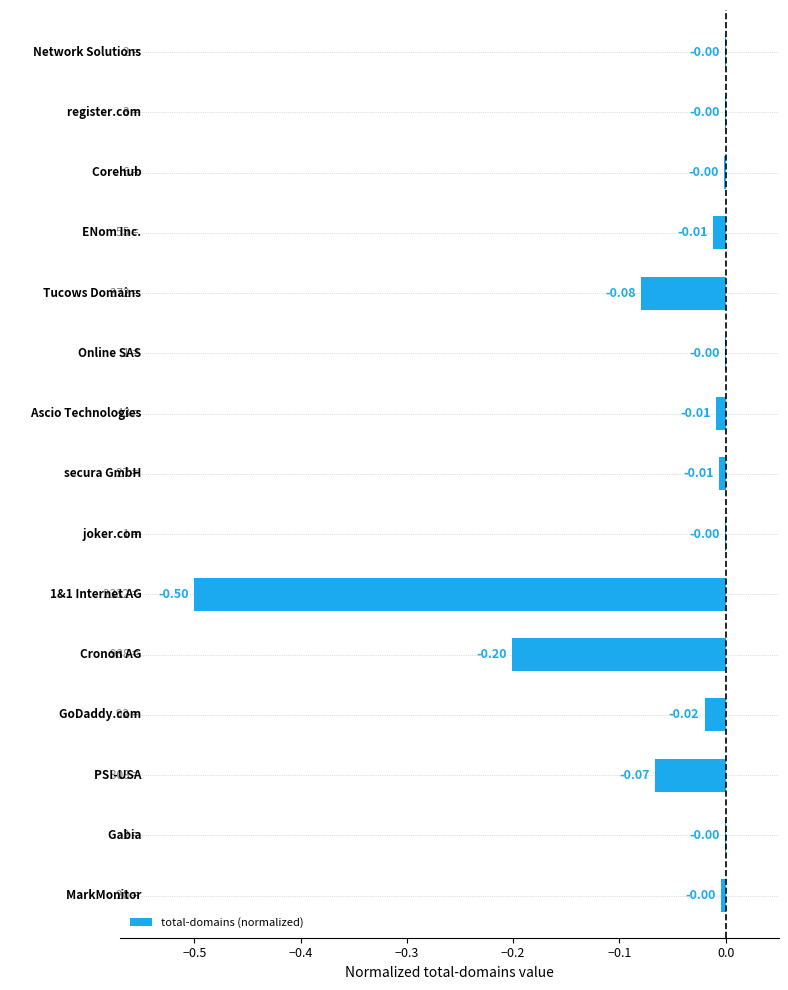

What is the sum of all values?

-0.9